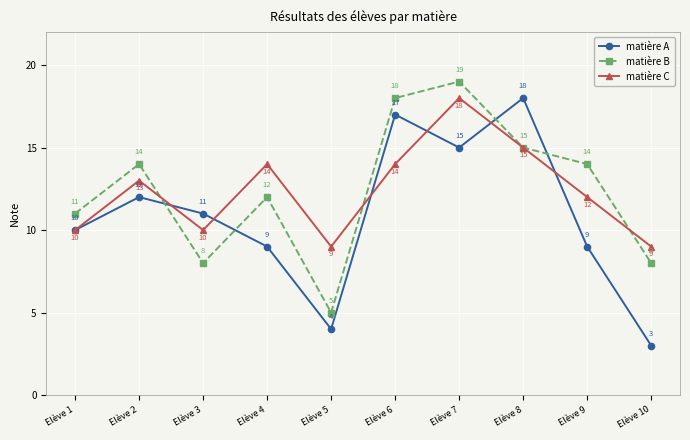

The value of matière C at Elève 3 is 15. True or false?

False